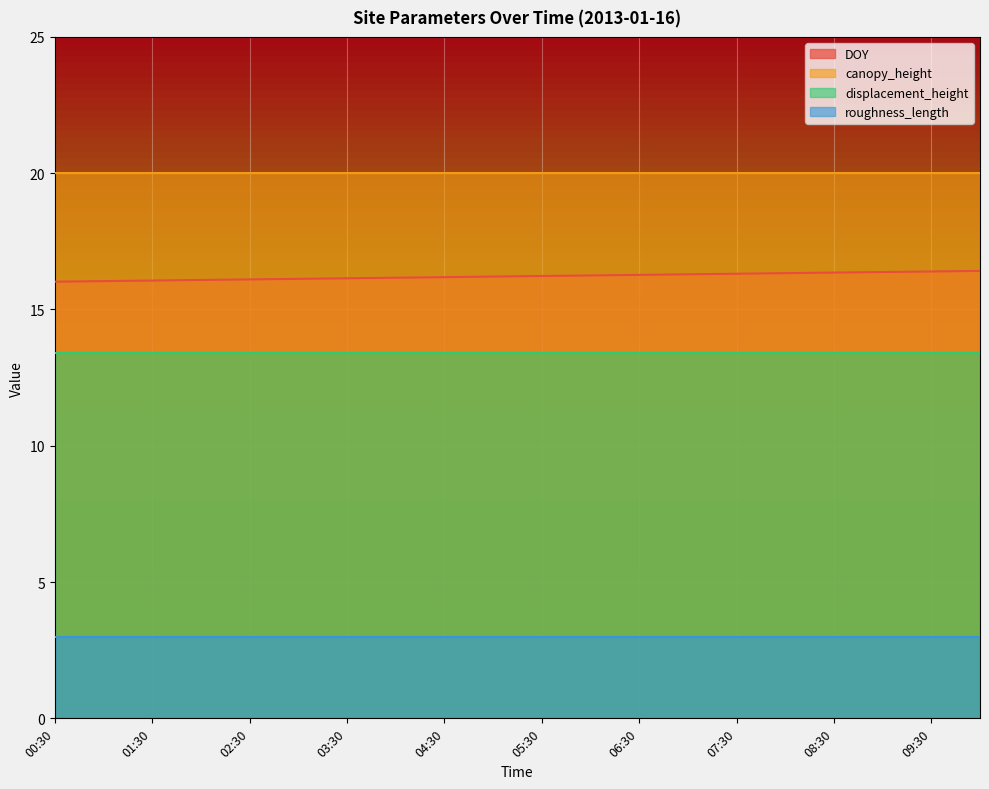

Which label corresponds to the largest value in the chart?

00:30